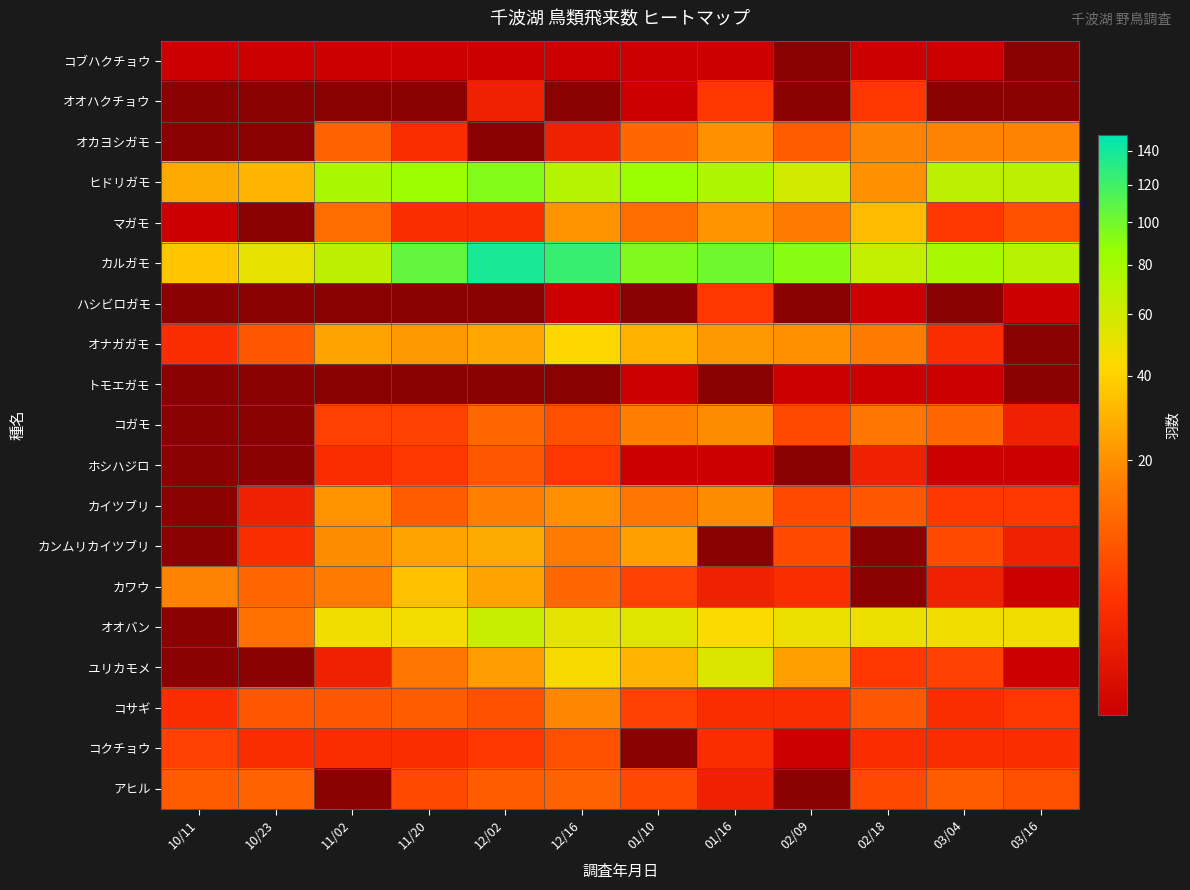

Is the value of オナガガモ at 10/11 greater than the value of トモエガモ at 10/23?

No